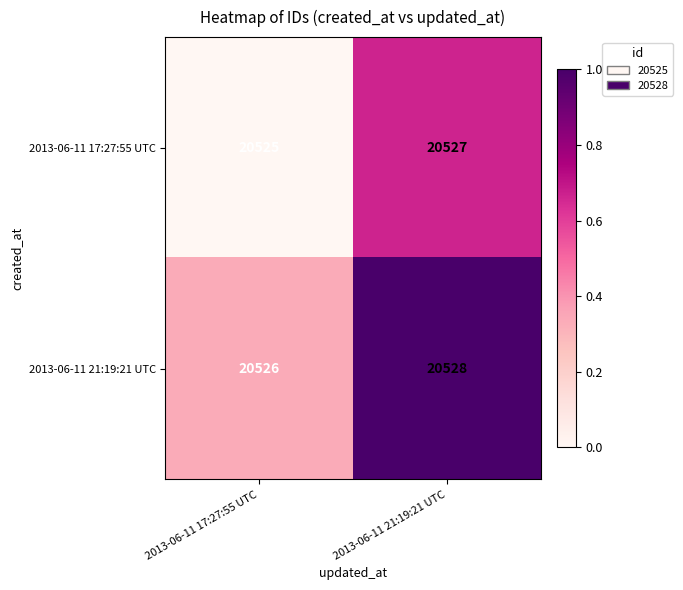

How many series are shown in this chart?

2